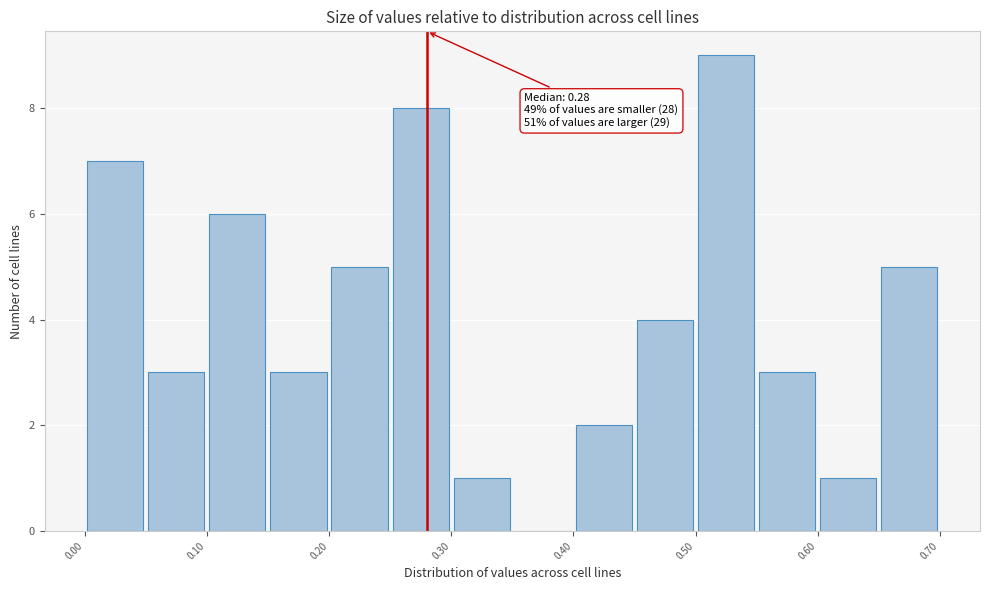

Over which range of the x-axis is the bar tallest?

0.50 to 0.55